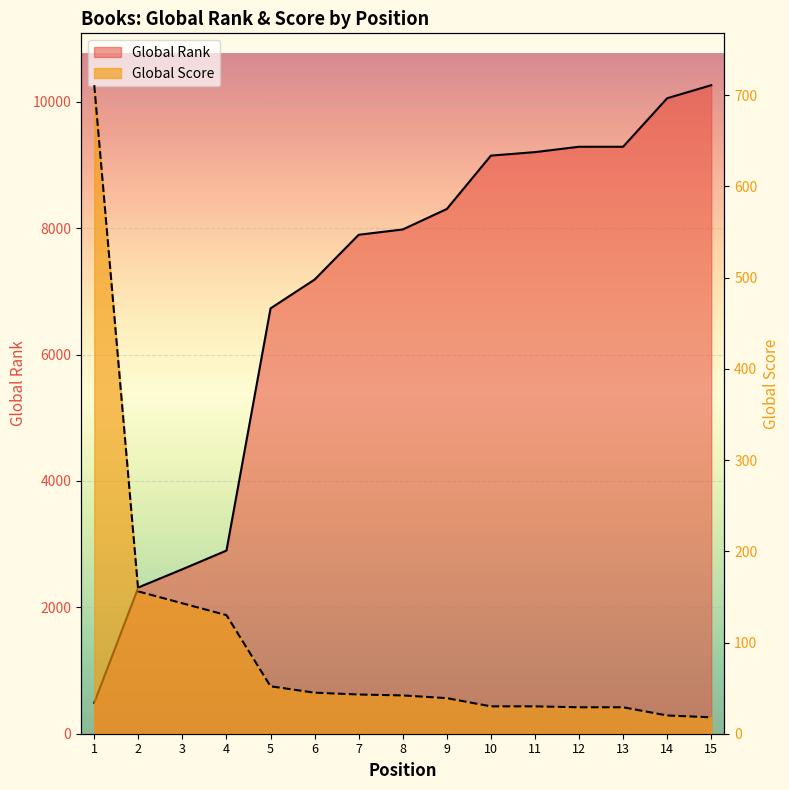

What is the average value of the Global Score series?

101